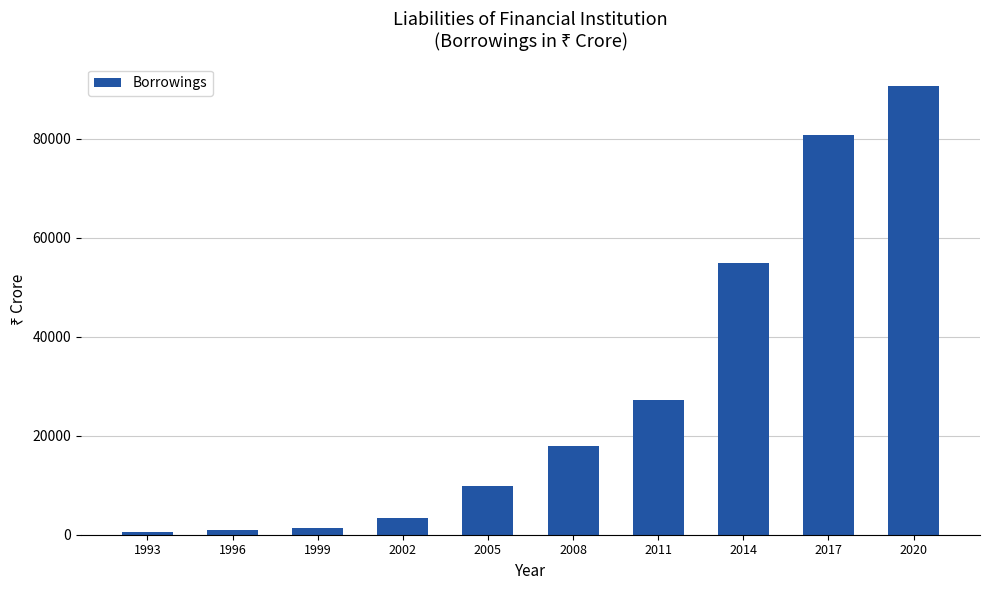

At which label is the value closest to 45576?

2014